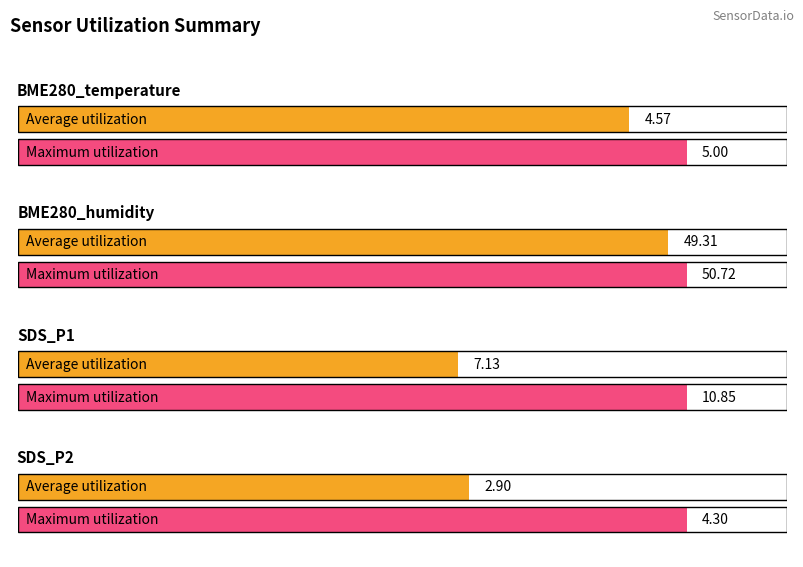

Are the bars horizontal?

Yes